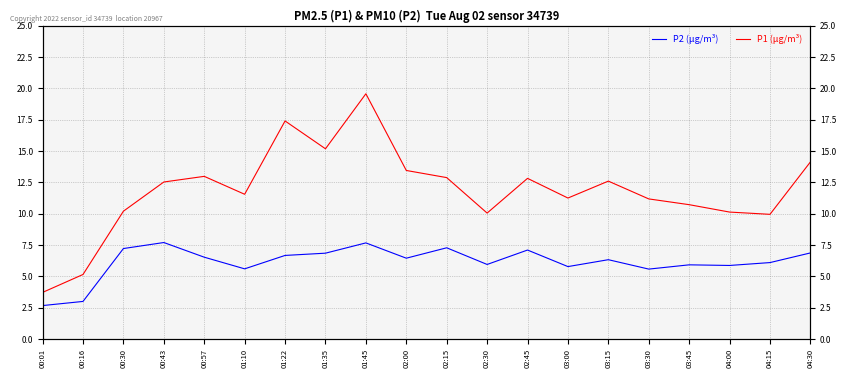

How many data points in P2 (µg/m³) are less than 6?

8